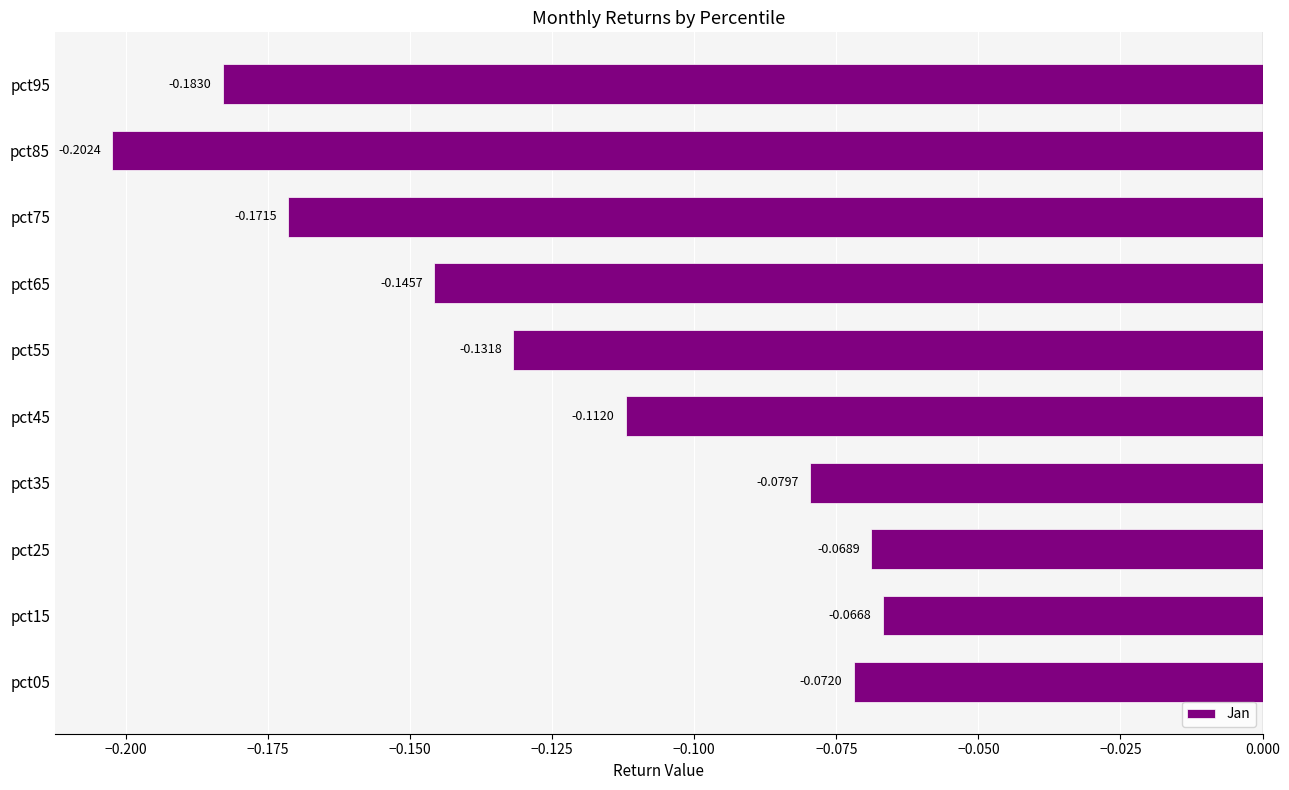

How many data points does each series have?

10